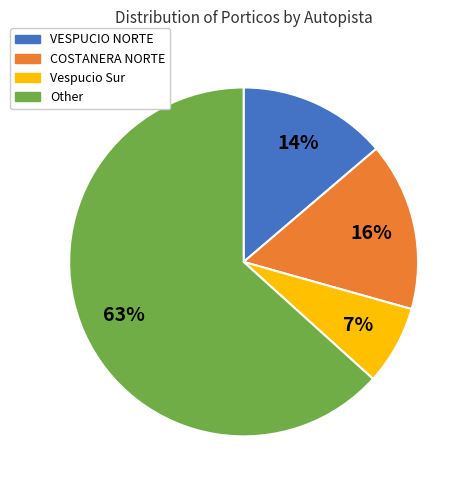

True or false: Other accounts for 63% of the total.

True